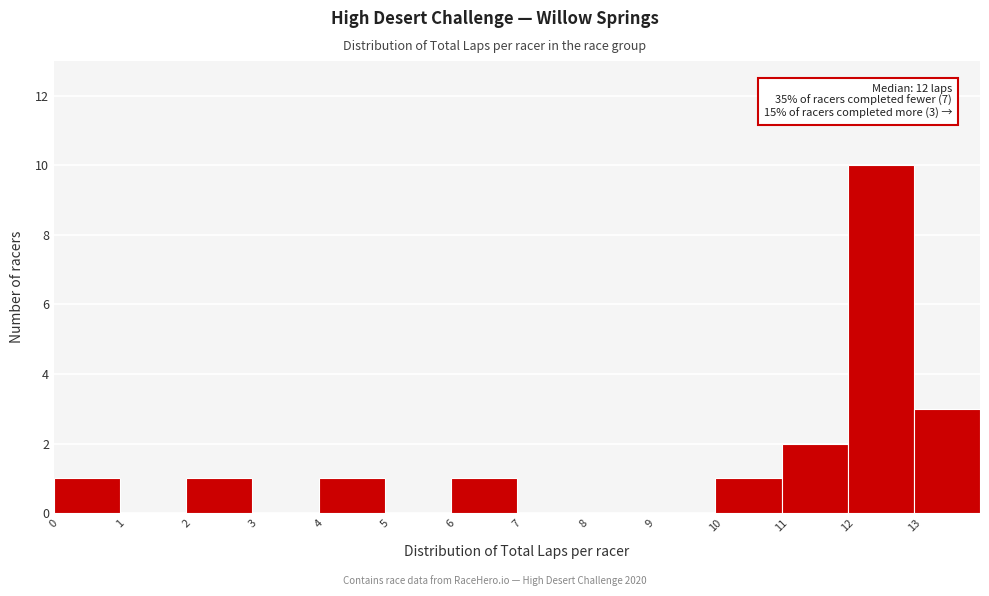

Reading left to right, what are all the values shown in this chart?

0=1	1=0	2=1	3=0	4=1	5=0	6=1	7=0	8=0	9=0	10=1	11=2	12=10	13=3